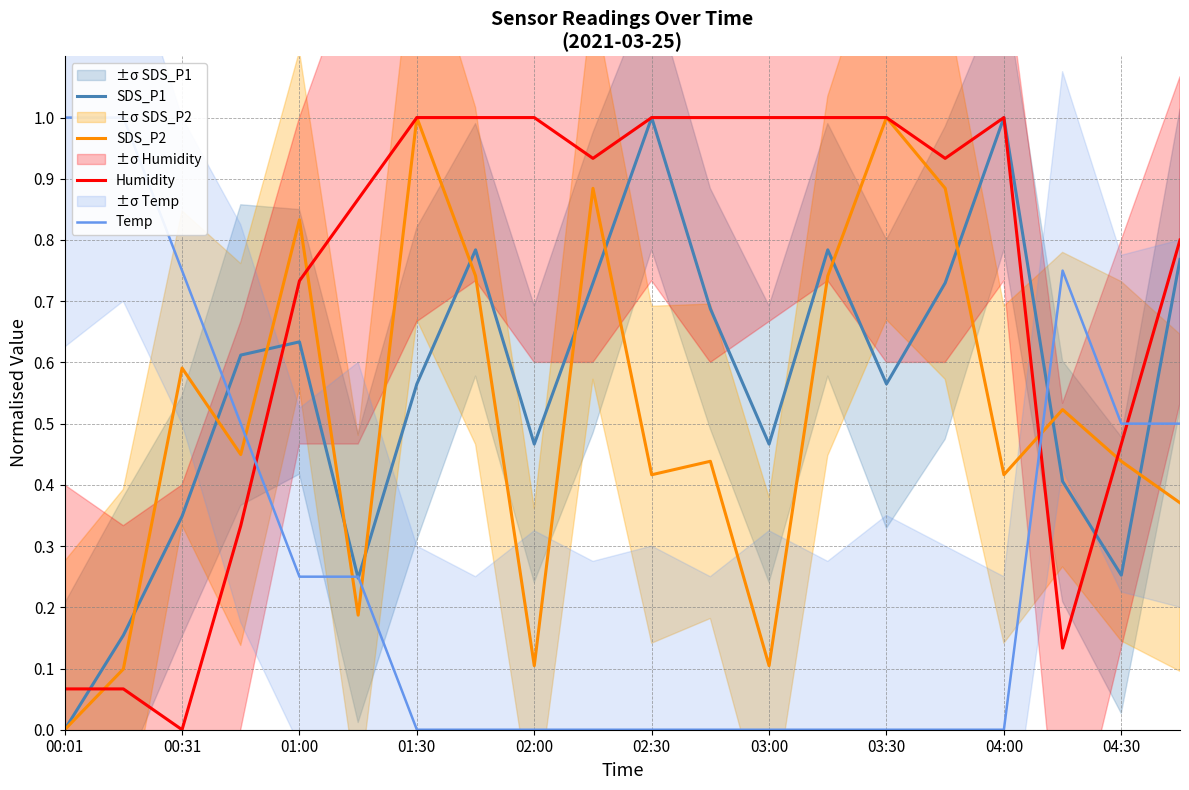

True or false: SDS_P2 has a value of 0.2 at 01:00.

False